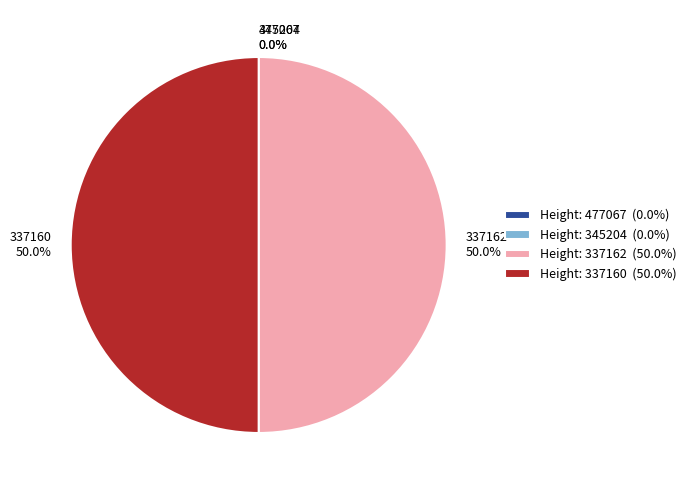

What portion of the pie excludes 337162?

50.0%